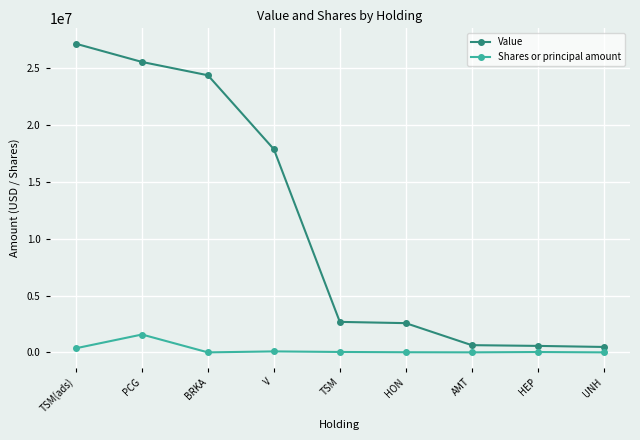

What is the average value of the Value series?

11318291